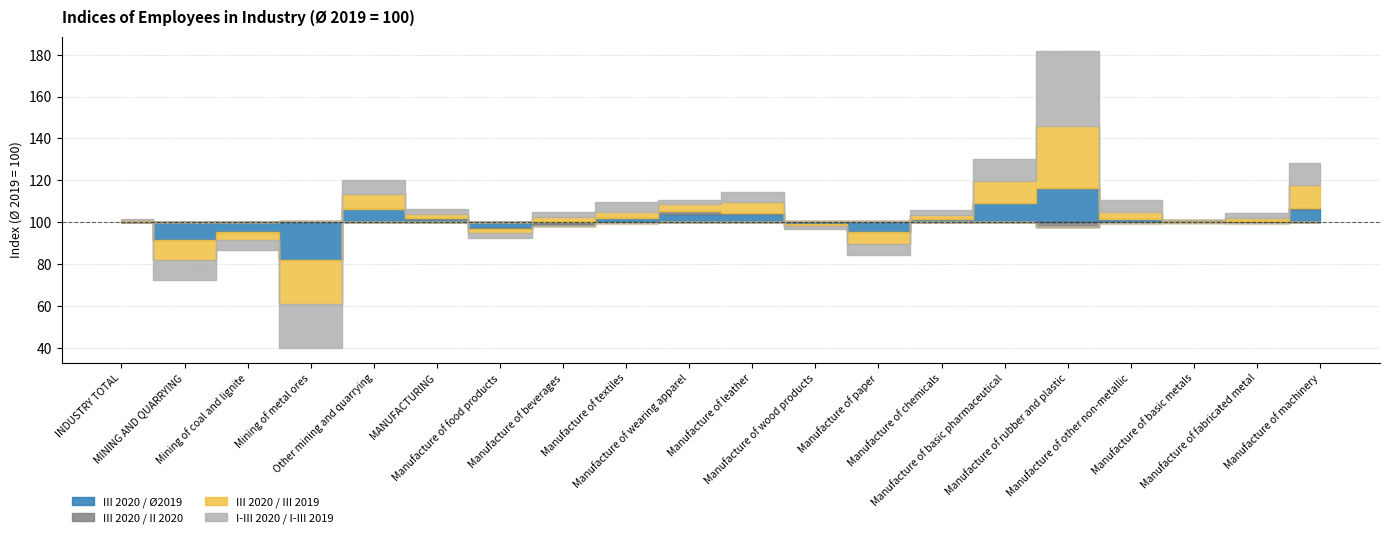

What is the sum of the III 2020 / Ø2019 values at MINING AND QUARRYING and Manufacture of basic metals?

192.1